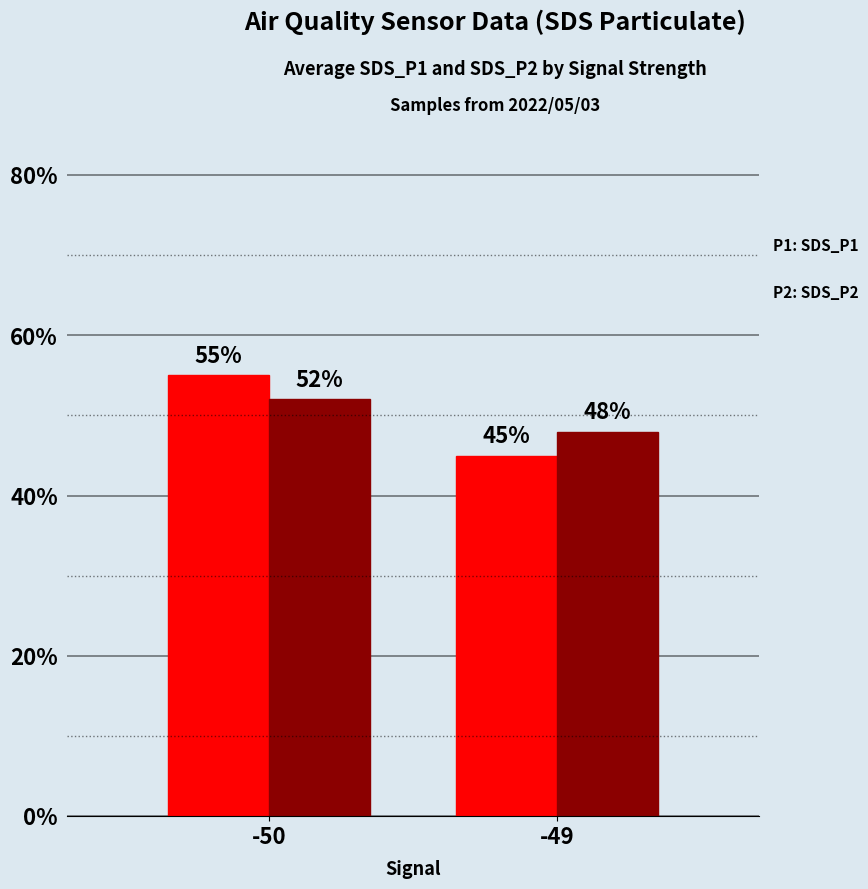

What is the total value across all series at -49?

93